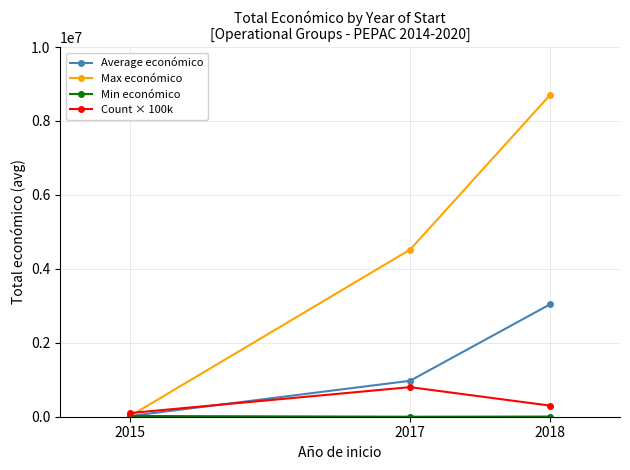

The value of Count × 100k at 2017 is 256967.2. True or false?

False